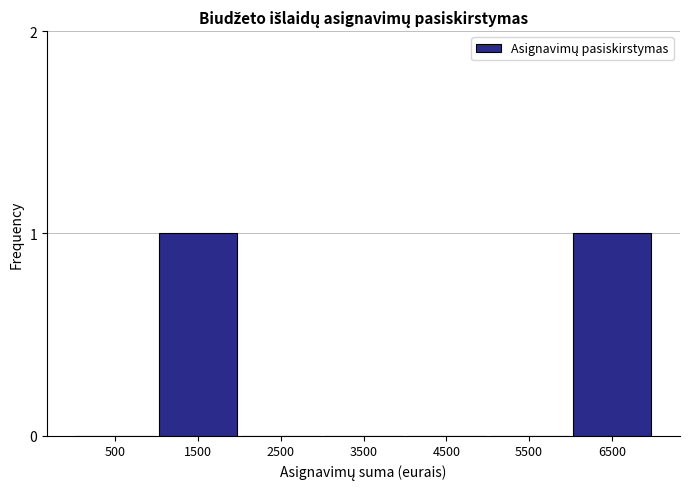

Reading left to right, what are all the values shown in this chart?

500=0	1500=1	2500=0	3500=0	4500=0	5500=0	6500=1